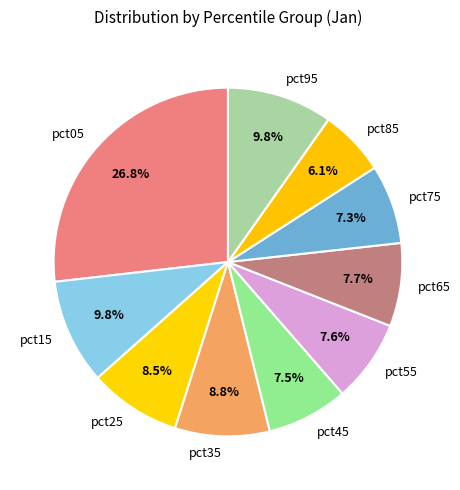

Does any single category account for the majority?

No